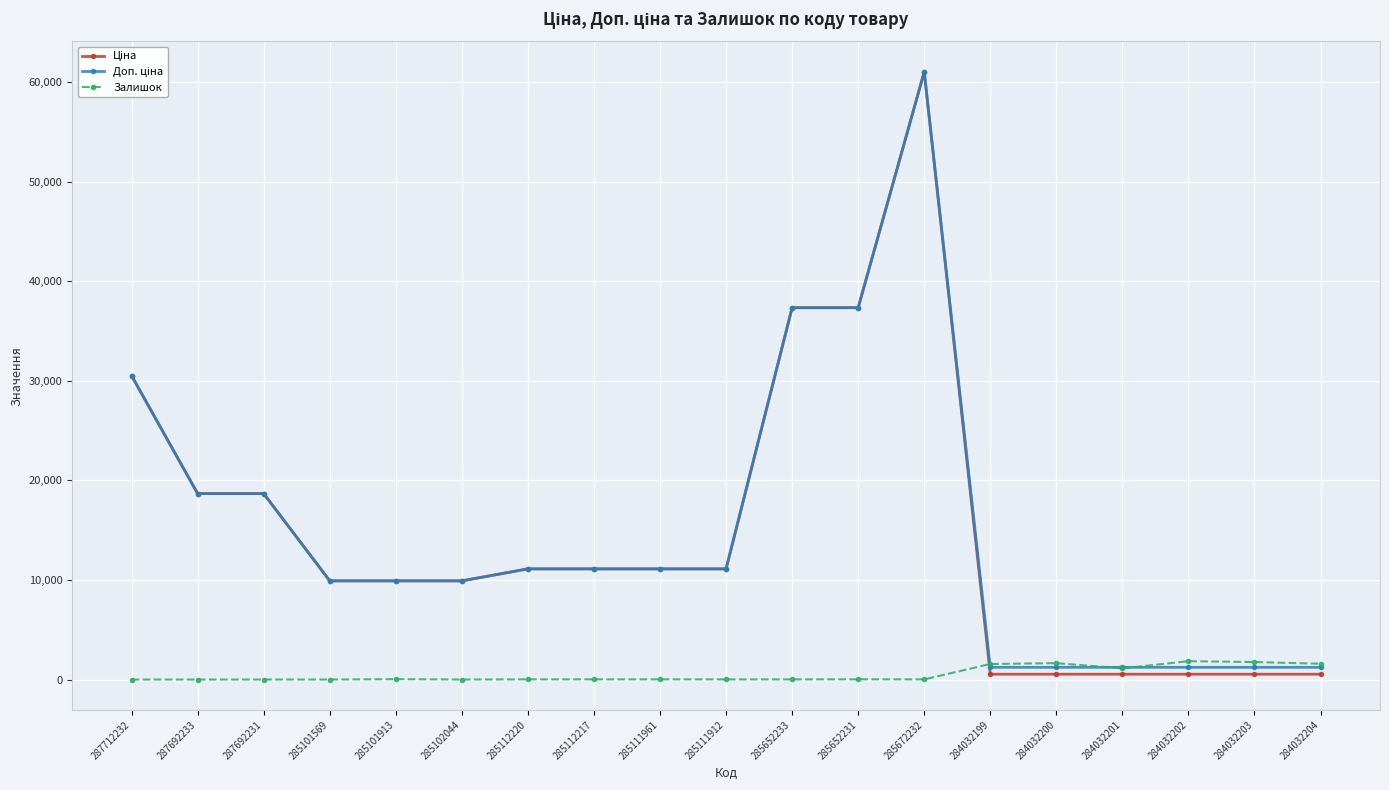

Which label corresponds to the largest value in the chart?

285672232